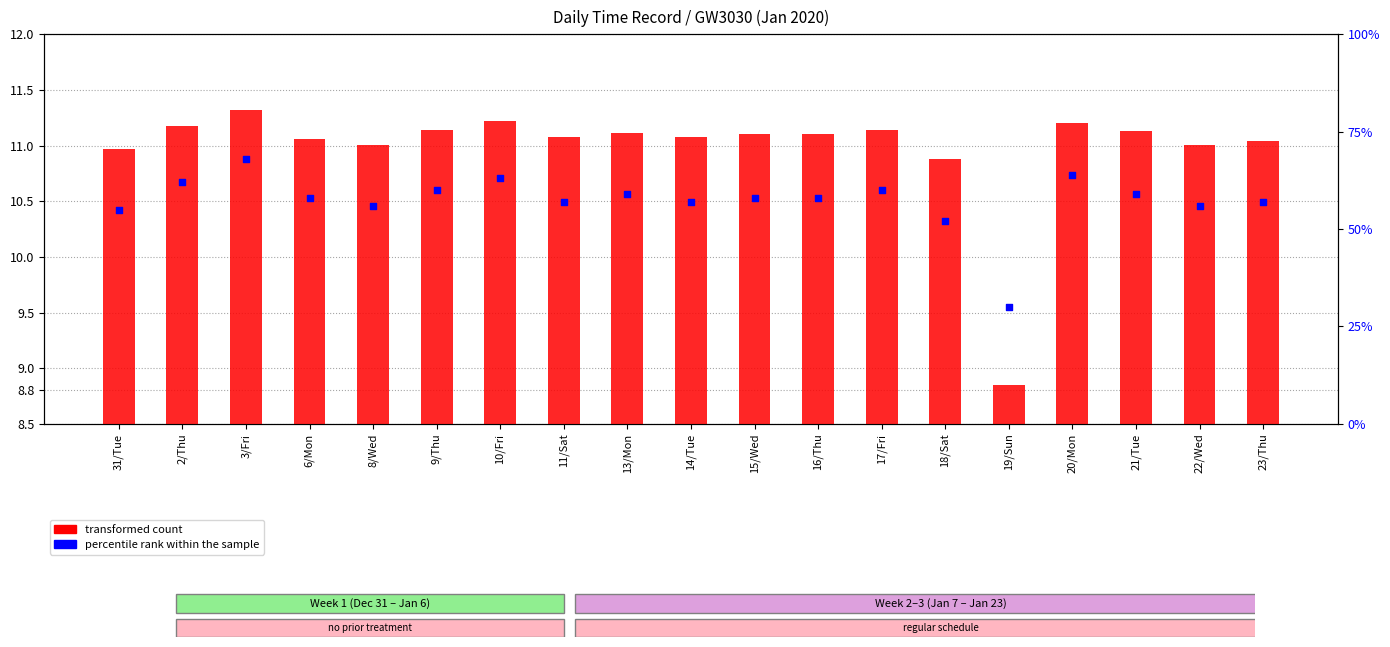

Which series reaches the minimum Y coordinate?

transformed count